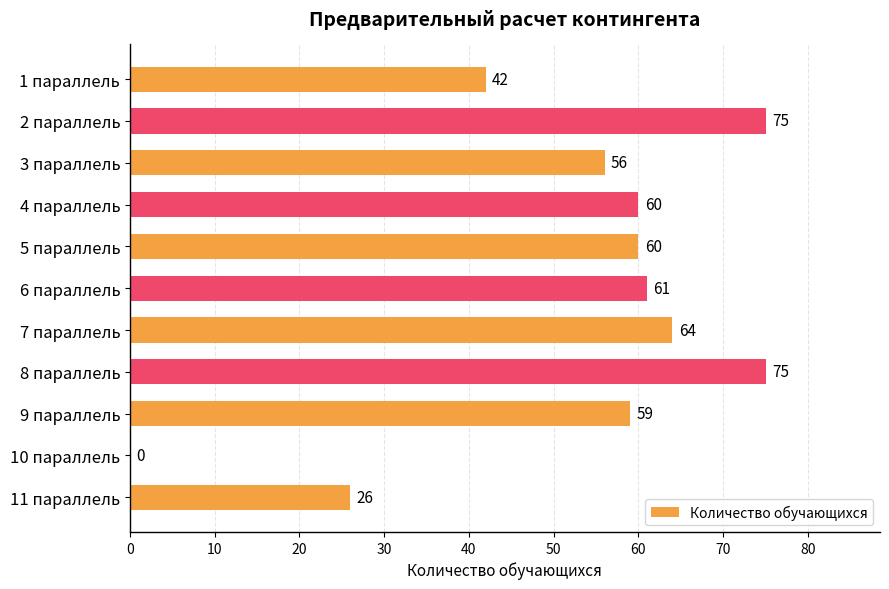

What is the sum of all values?

578